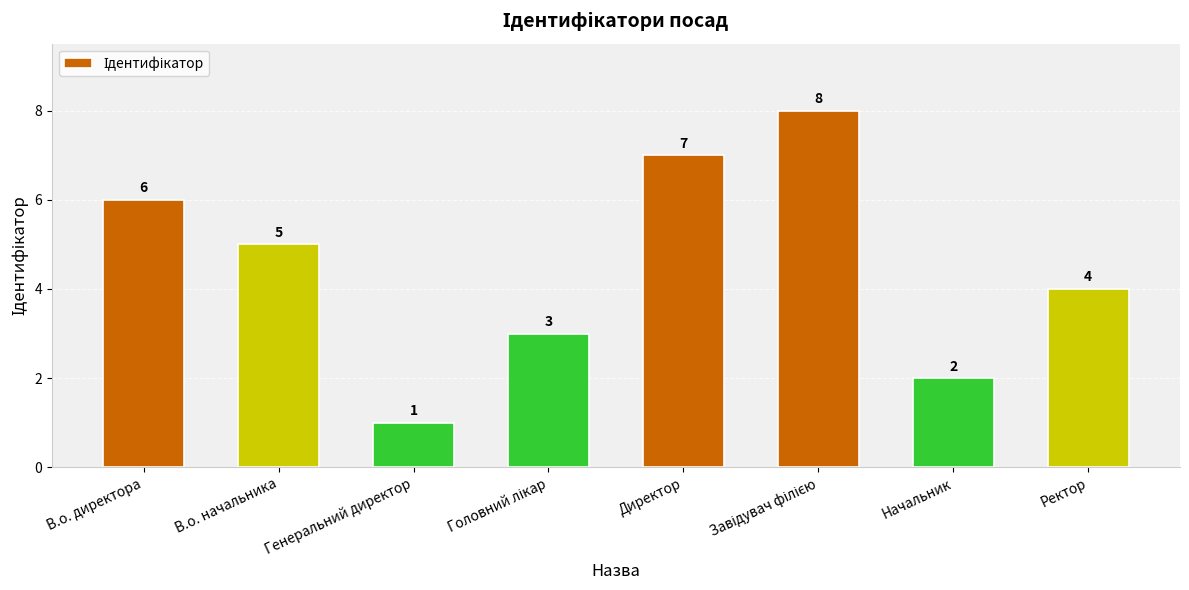

Count the values in the range 3 to 7.

5